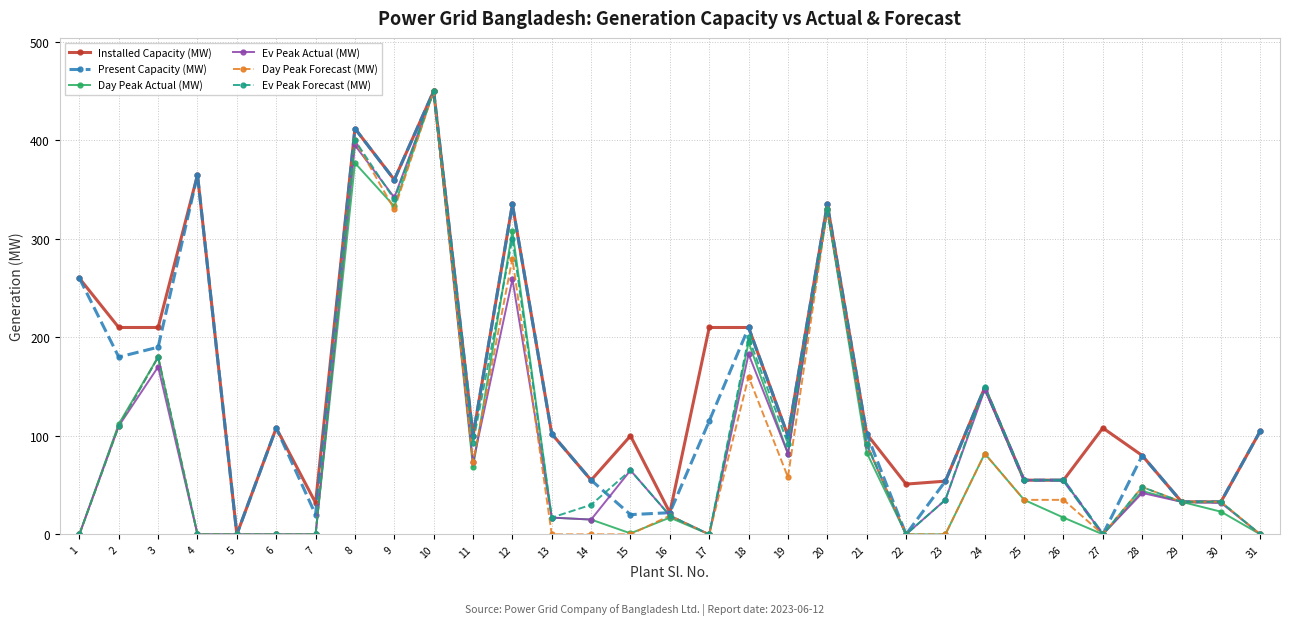

Which series has the largest total across all categories?

Installed Capacity (MW)